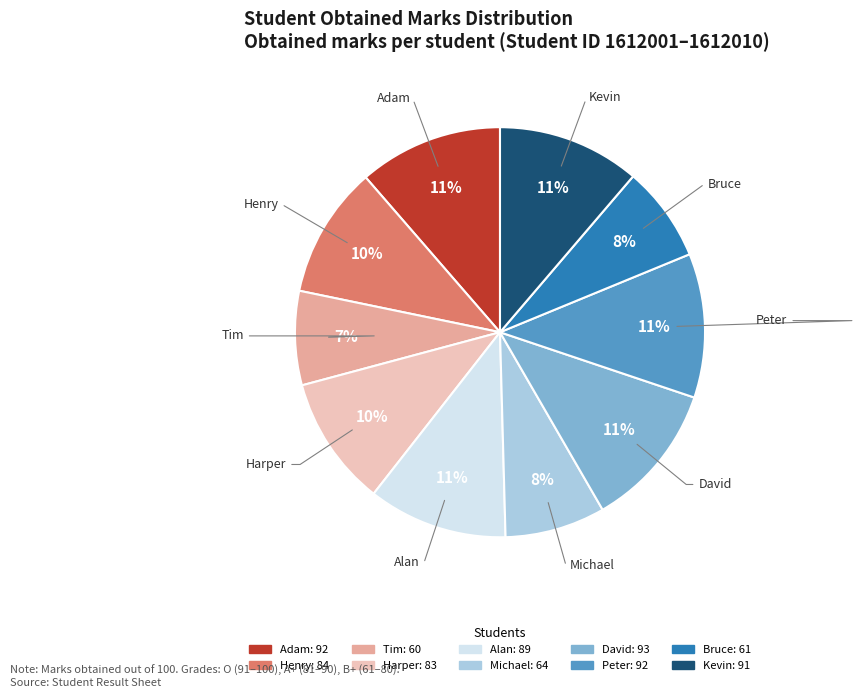

To the nearest percent, what portion does Tim represent?

7%